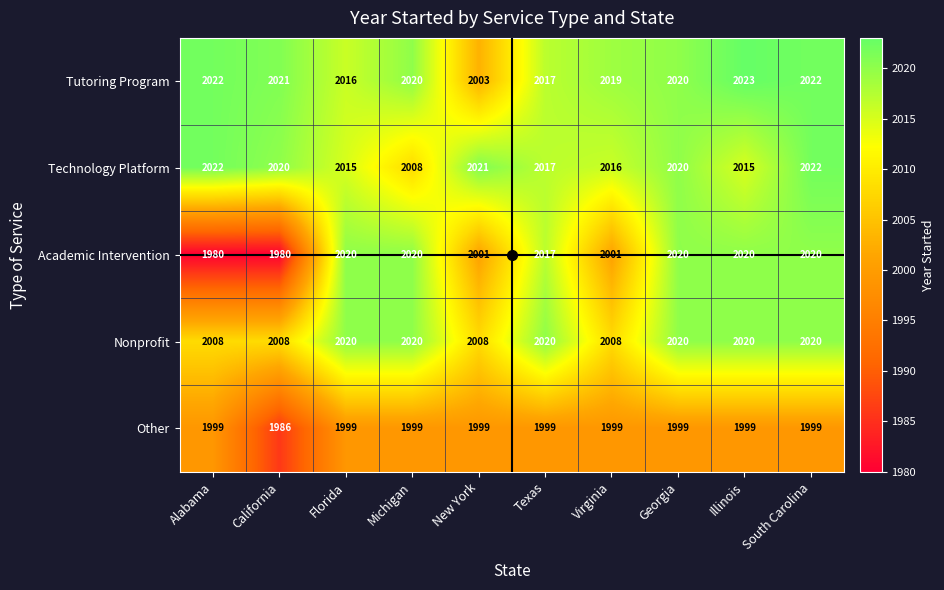

The value of Technology Platform at Michigan is 2008. True or false?

True